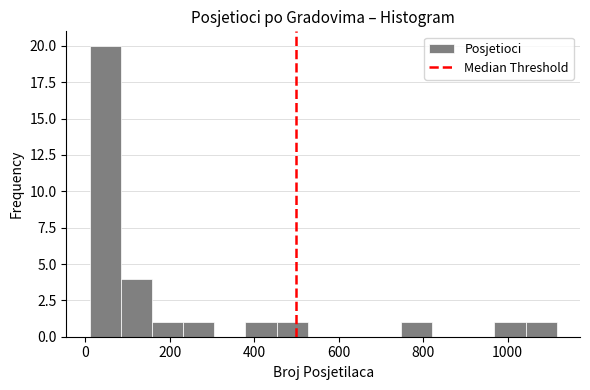

Around what value on the x-axis is the tallest bar? Give the approximate position of its centre, as read against the axis.

40